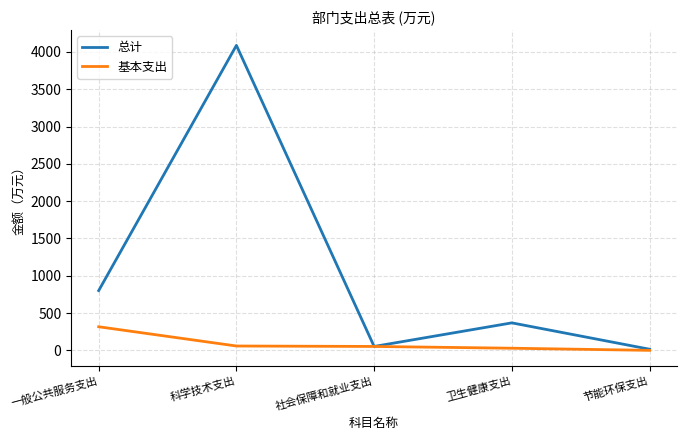

Is this an area chart (filled region under the line)?

No